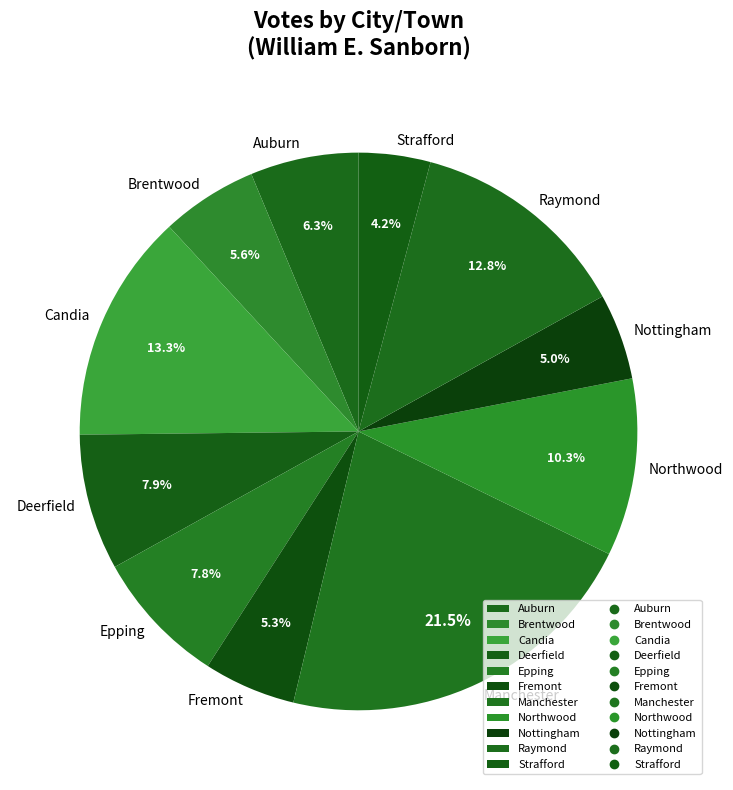

True or false: Brentwood accounts for 13% of the total.

False